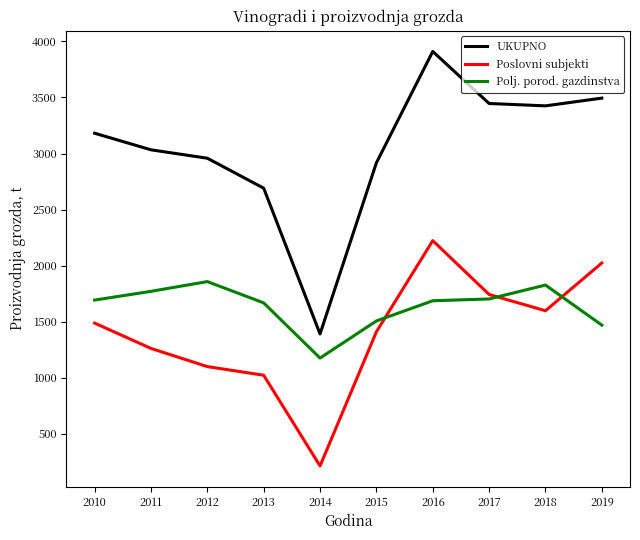

What is the sum of all Poslovni subjekti values?

14085